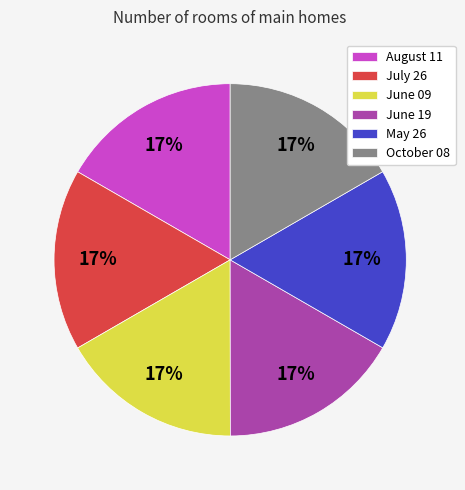

To the nearest percent, what portion does June 19 represent?

17%